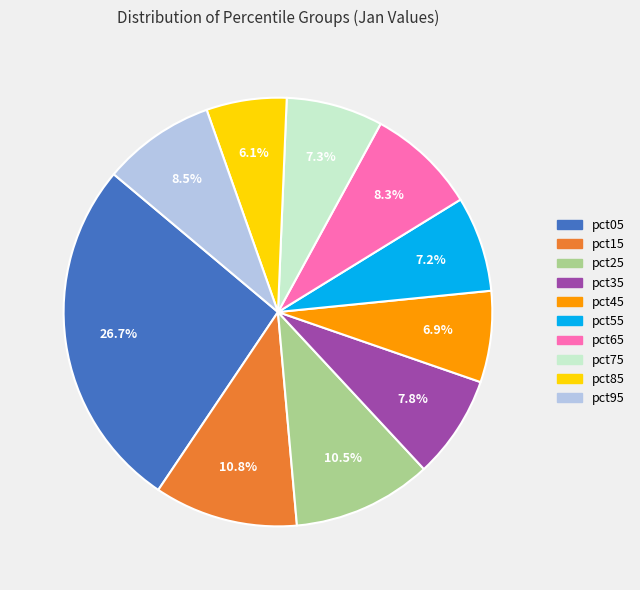

Combined, do pct25 and pct95 account for over 50%?

No